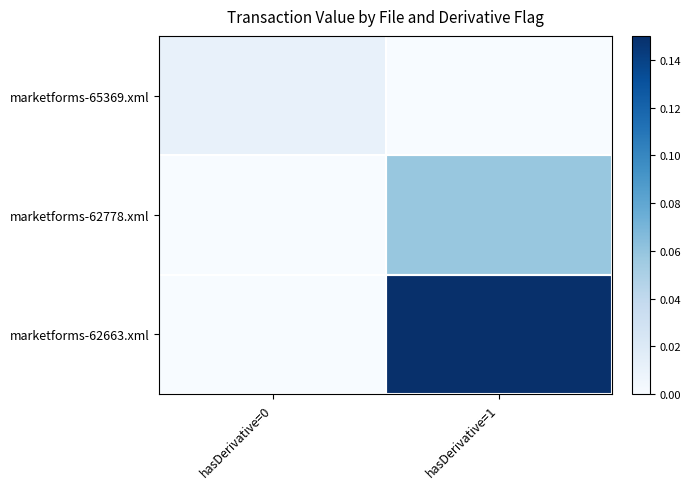

At how many categories does at least one series exceed 0?

2